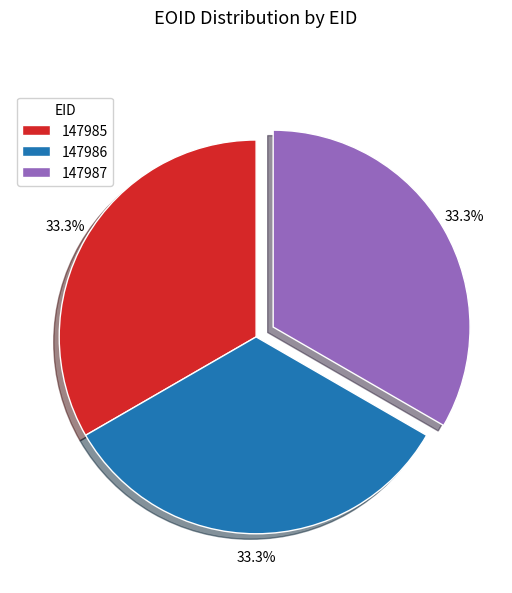

Is there any slice that represents more than half of the pie?

No